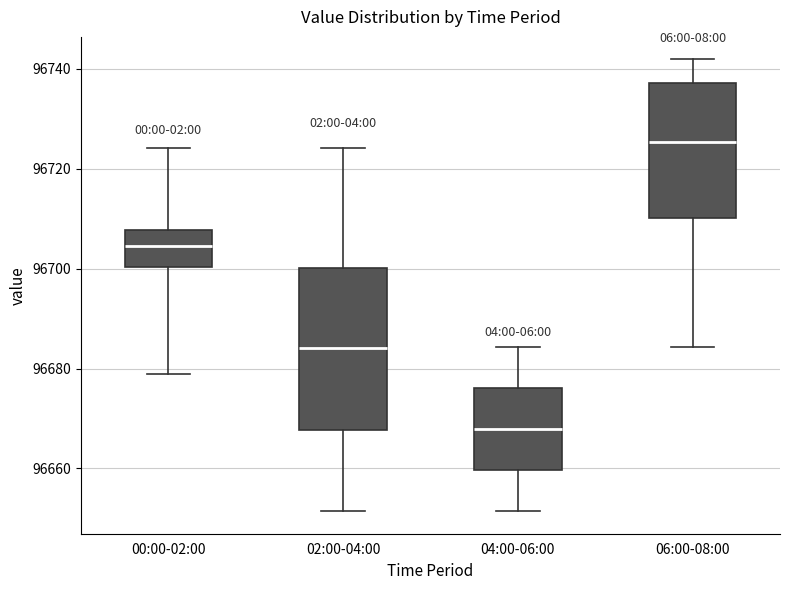

Reading left to right, transcribe this box plot: for each box, give where its median line is, the range the box spans, and where its two whiskers end, as read against the y-axis. The values are not printed on the chart, so give them approximately, as read against the axis.

00:00-02:00: median 96704, box 96700 to 96708, whiskers 96678 to 96724
02:00-04:00: median 96684, box 96668 to 96700, whiskers 96652 to 96724
04:00-06:00: median 96668, box 96660 to 96676, whiskers 96652 to 96684
06:00-08:00: median 96726, box 96710 to 96738, whiskers 96684 to 96742